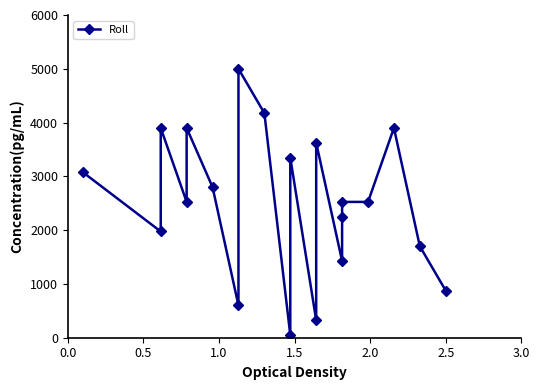

What is the average value?

2525.0